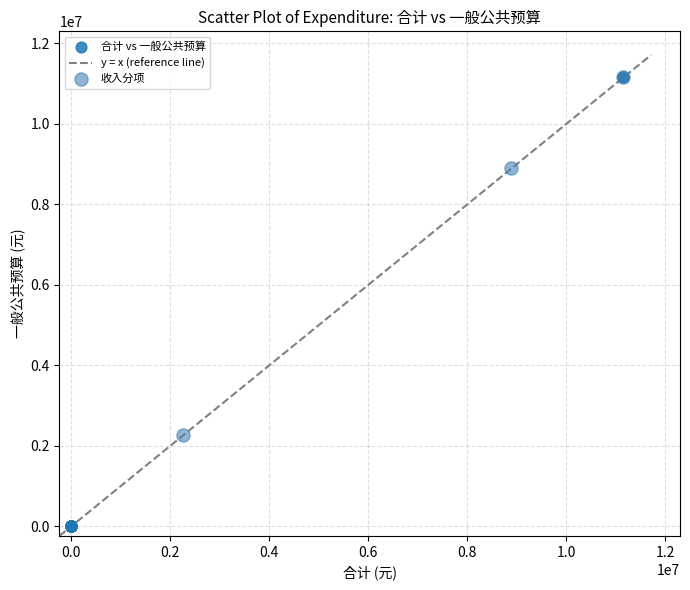

Which series has the largest Y range (max minus min)?

合计 vs 一般公共预算